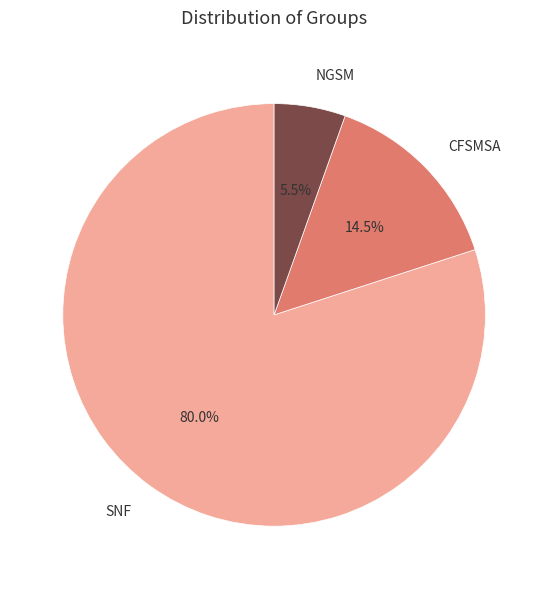

Which category has the smallest portion of the pie?

NGSM